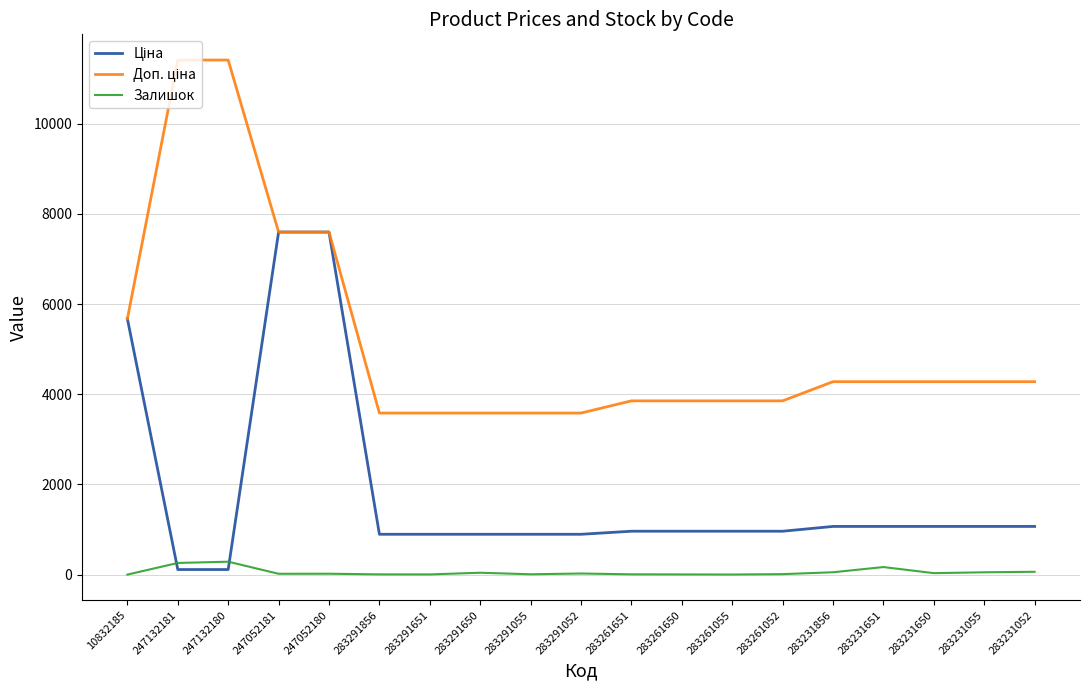

What is the maximum value shown in the chart?

11410.0